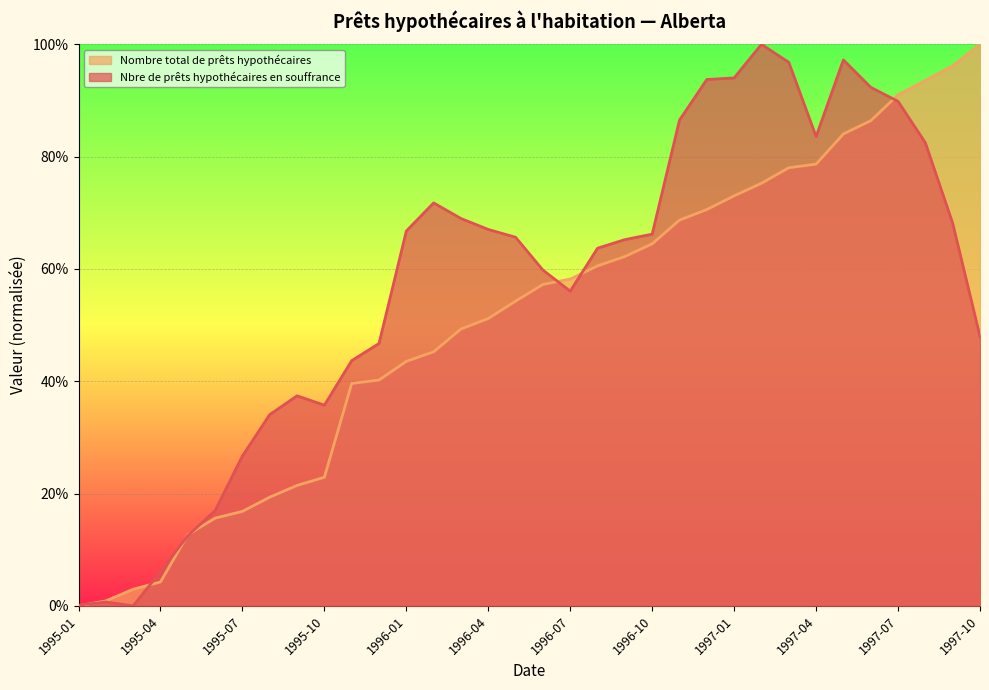

What is the label of the 18th point from the right?

1996-05